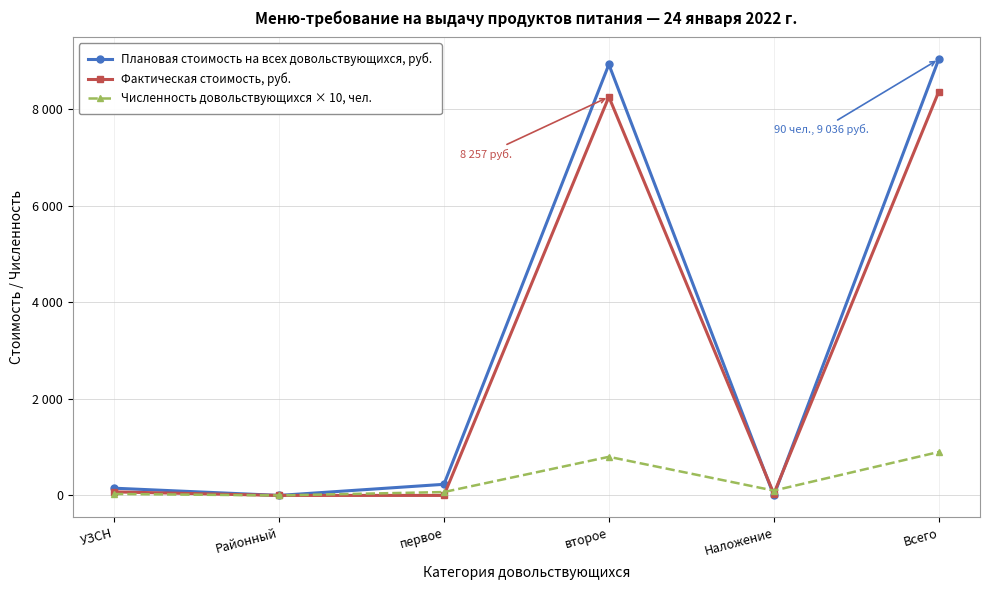

What are all the series names shown in the legend?

Плановая стоимость на всех довольствующихся, руб., Фактическая стоимость, руб., Численность довольствующихся × 10, чел.